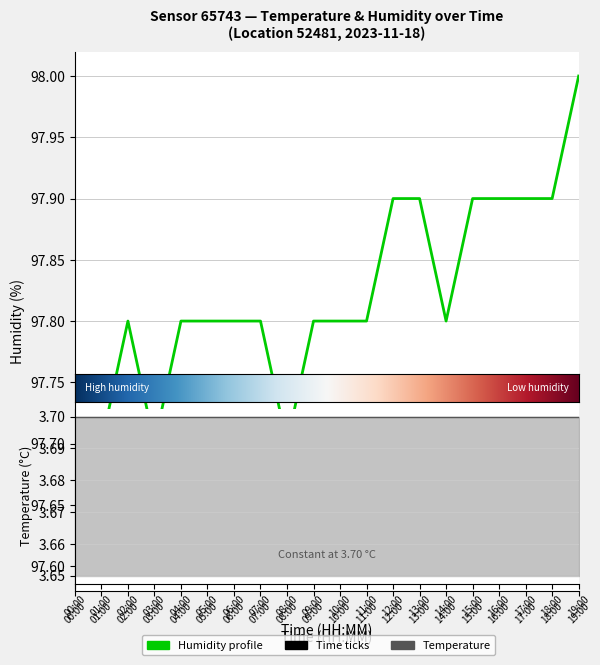

What is the greatest value displayed?

98.0